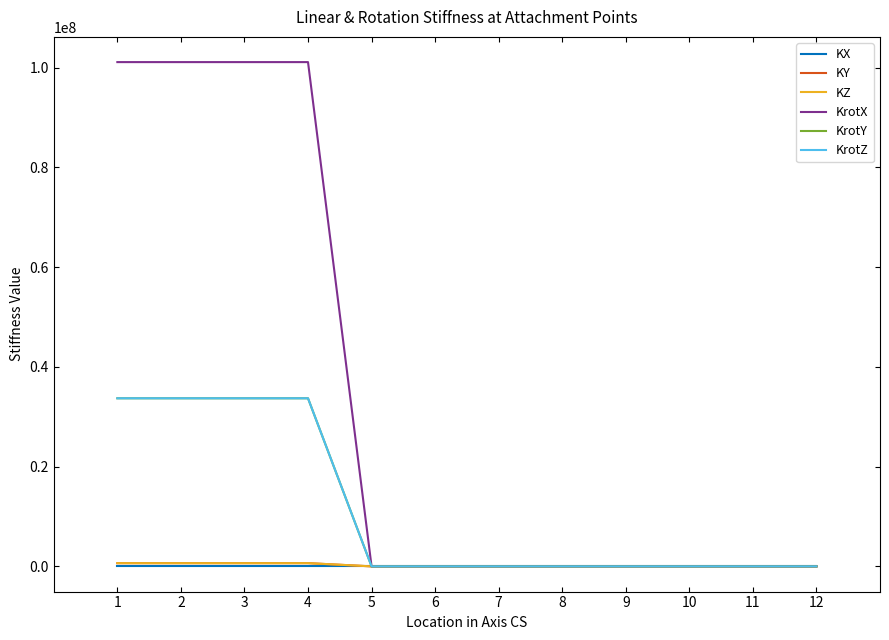

True or false: KZ and KX cross at least once.

False